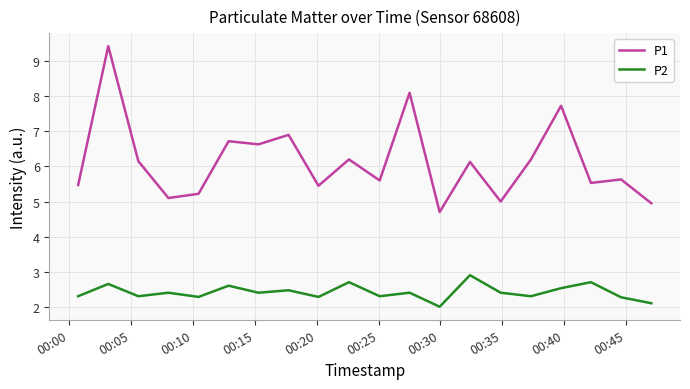

Is this an area chart (filled region under the line)?

No